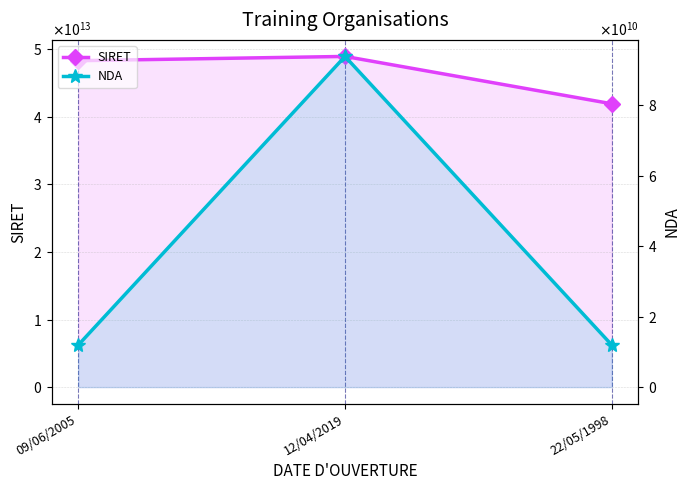

At which label does NDA reach its minimum?

09/06/2005